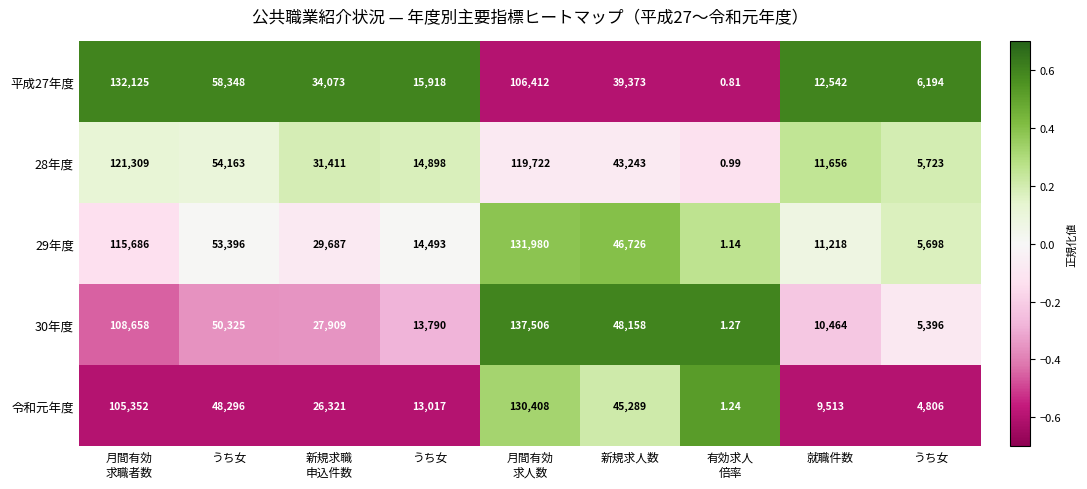

How many data points does each series have?

9